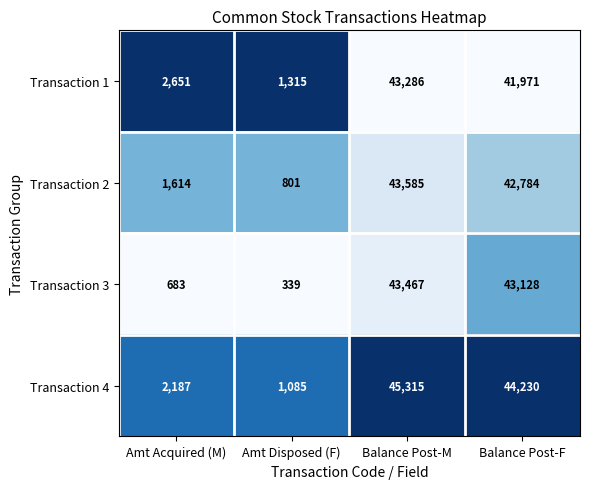

Which label corresponds to the smallest value in the chart?

Amt Disposed (F)